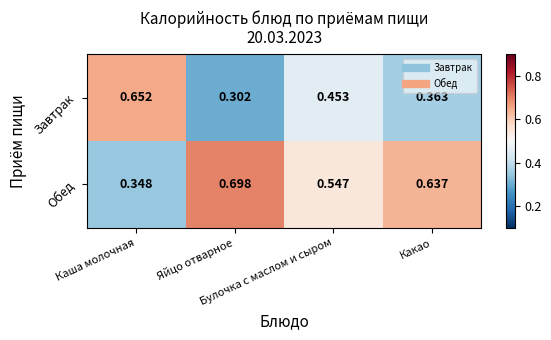

Rank the series by their average value, from lowest to highest.

Завтрак, Обед